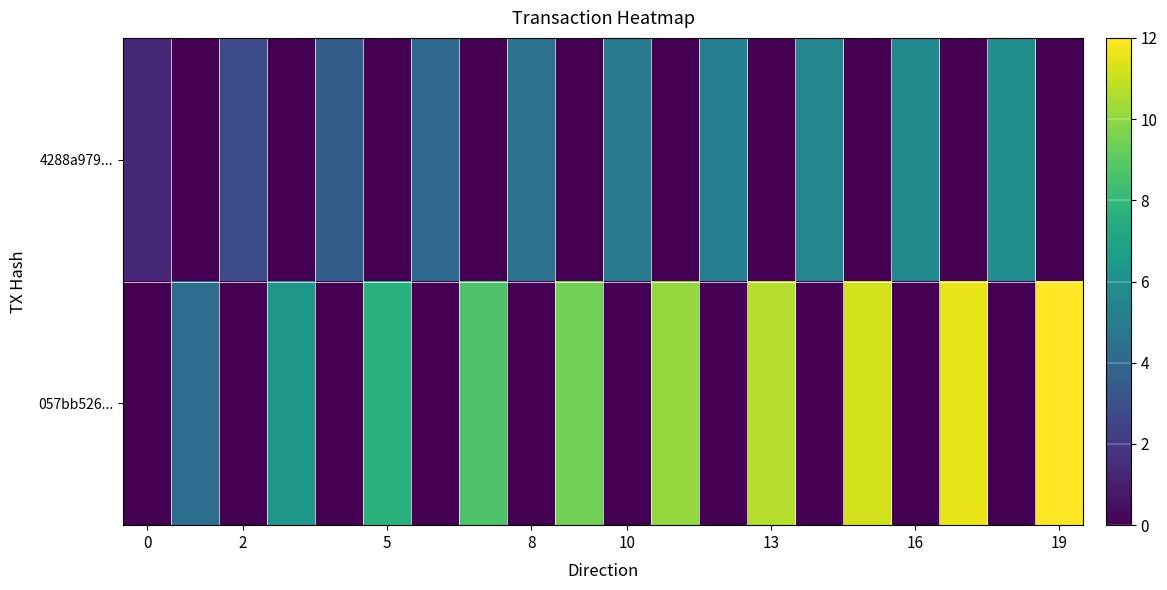

Which series has the largest total across all categories?

057bb526...